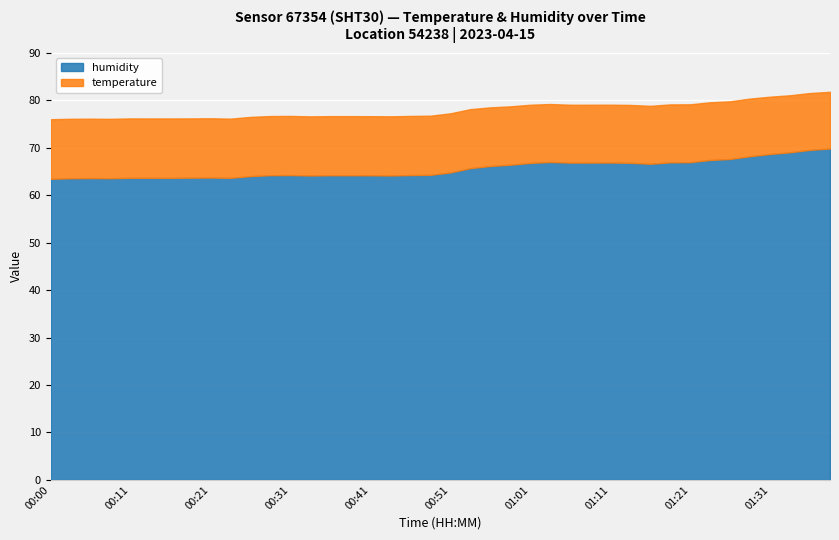

What is the value of the humidity point at the 39th from the left?

69.6